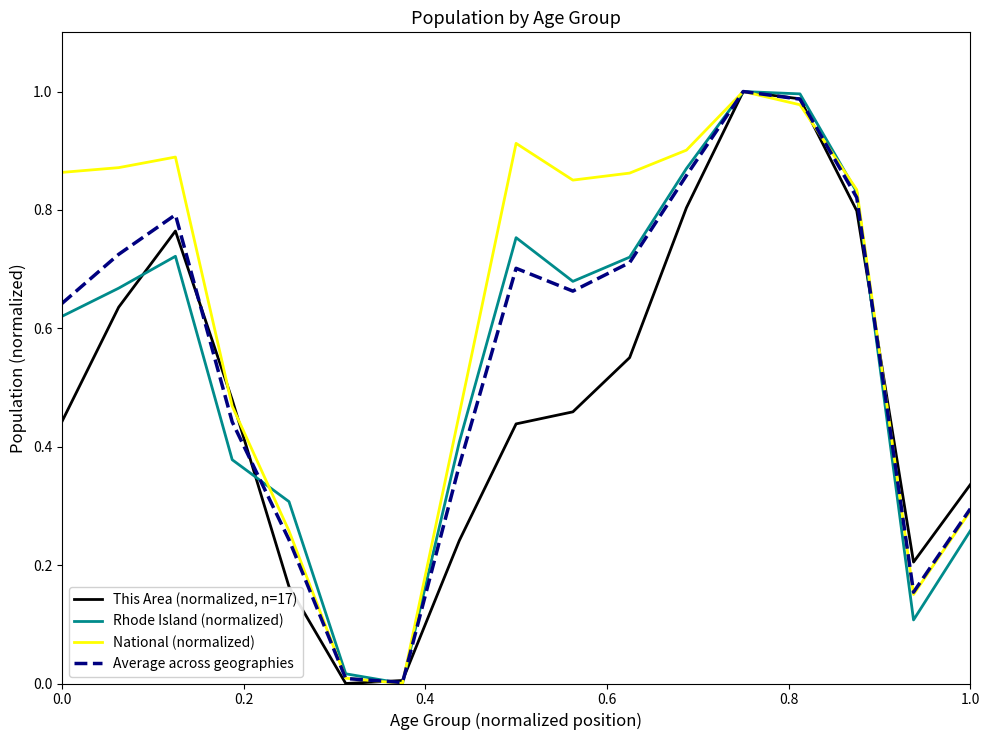

Which series has the largest total across all categories?

National (normalized)